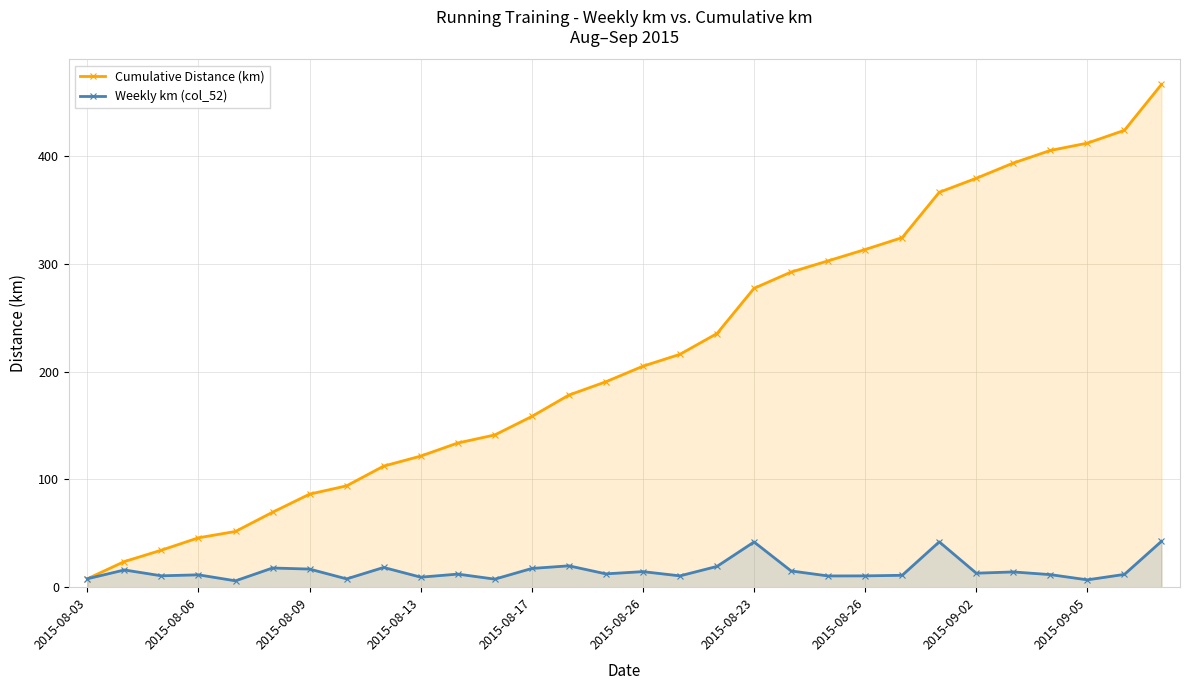

Is the value of Cumulative Distance (km) at 28 greater than the value of Weekly km (col_52) at 21?

Yes